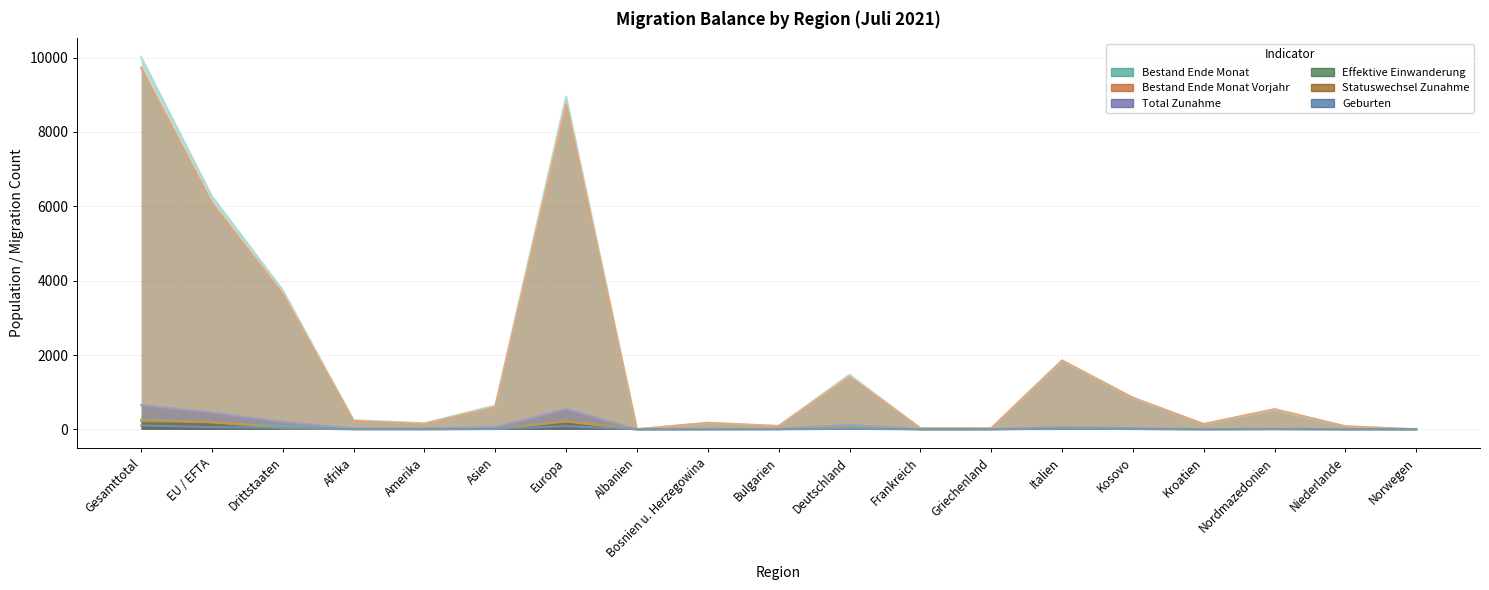

Between Norwegen and Europa, which is larger?

Europa